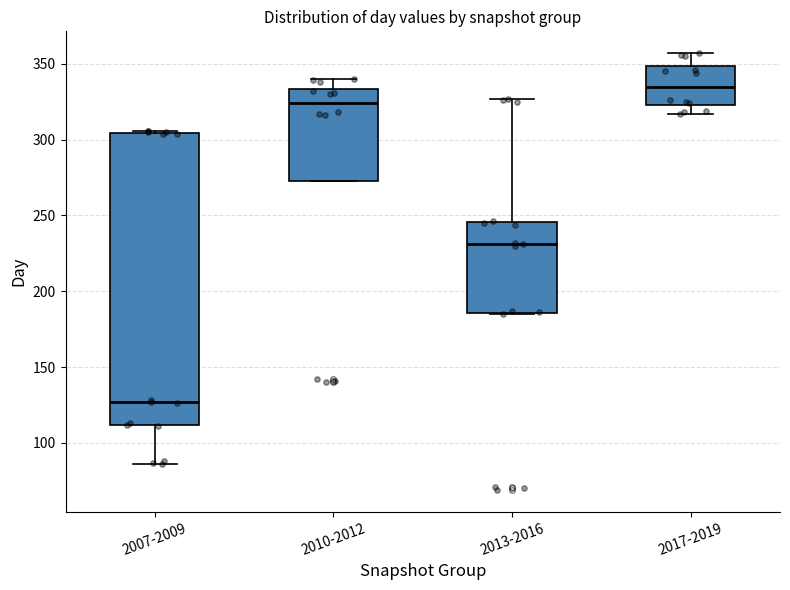

Reading left to right, read every box against the y-axis: the position of its median line, the range the box covers, and the ends of its whiskers. The values are not printed on the chart, so give them approximately, as read against the axis.

2007-2009: median 125, box 110 to 305, whiskers 85 to 305
2010-2012: median 325, box 275 to 335, whiskers 275 to 340
2013-2016: median 230, box 185 to 245, whiskers 185 to 325
2017-2019: median 335, box 325 to 350, whiskers 315 to 355